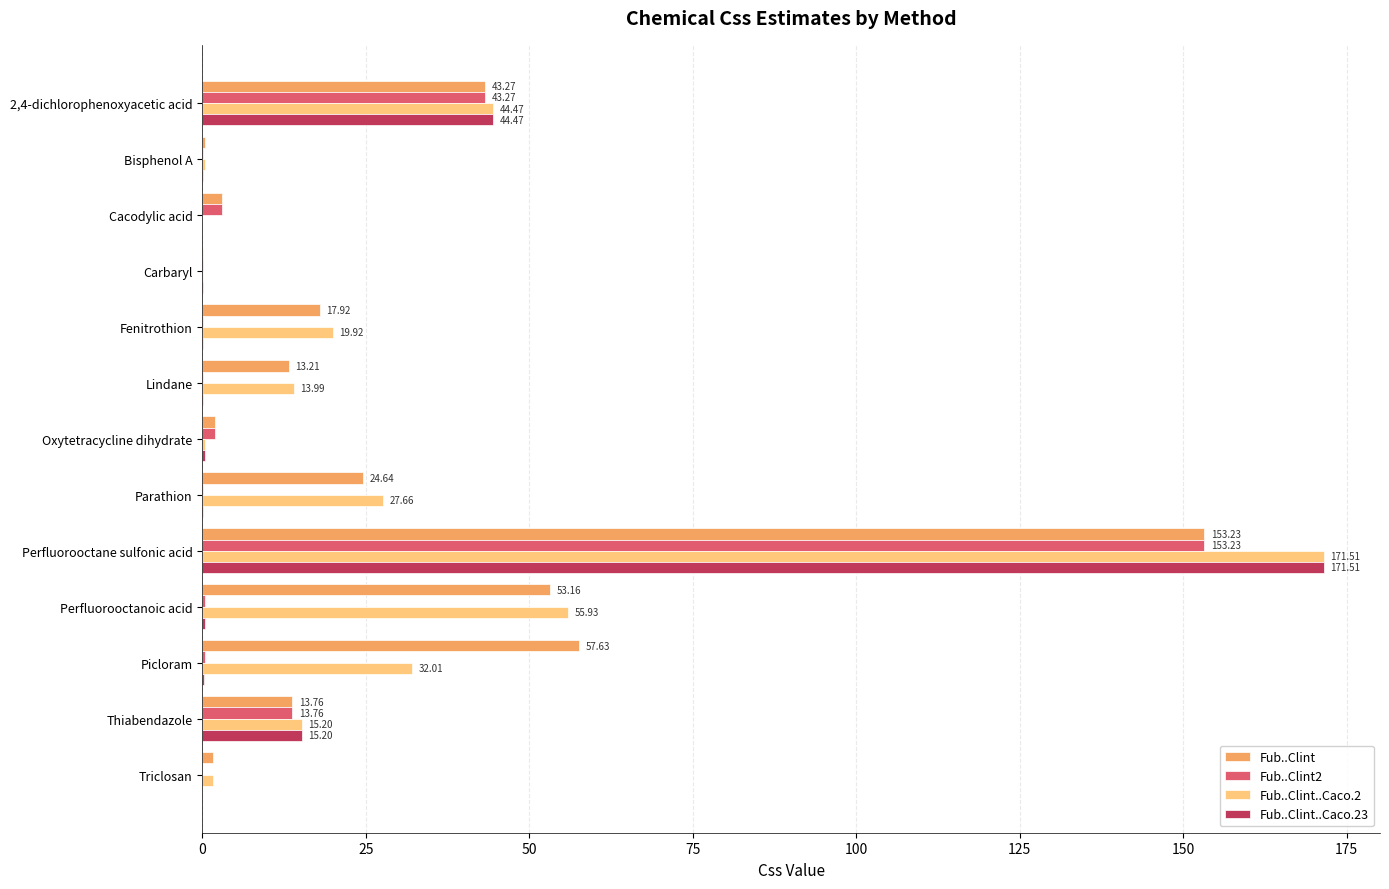

Which series changed the most between Parathion and Perfluorooctanoic acid?

Fub..Clint